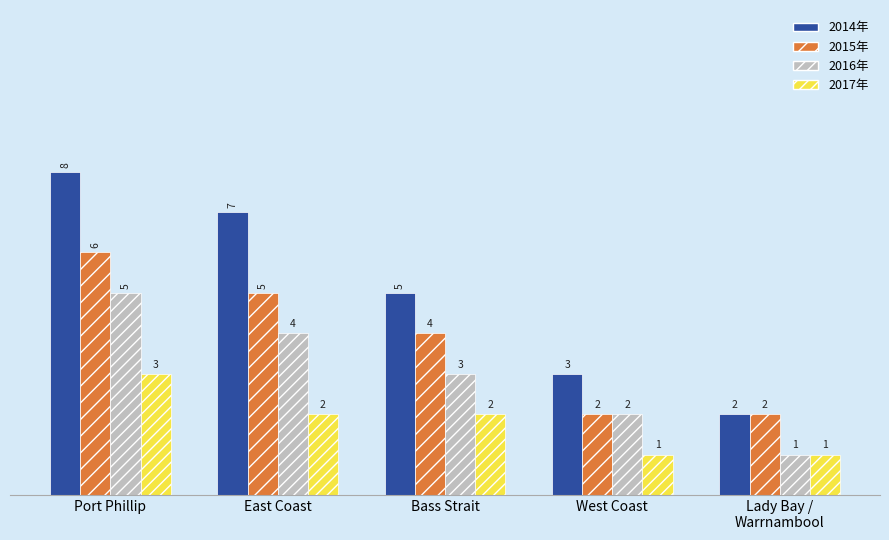

How many groups of bars are there?

5